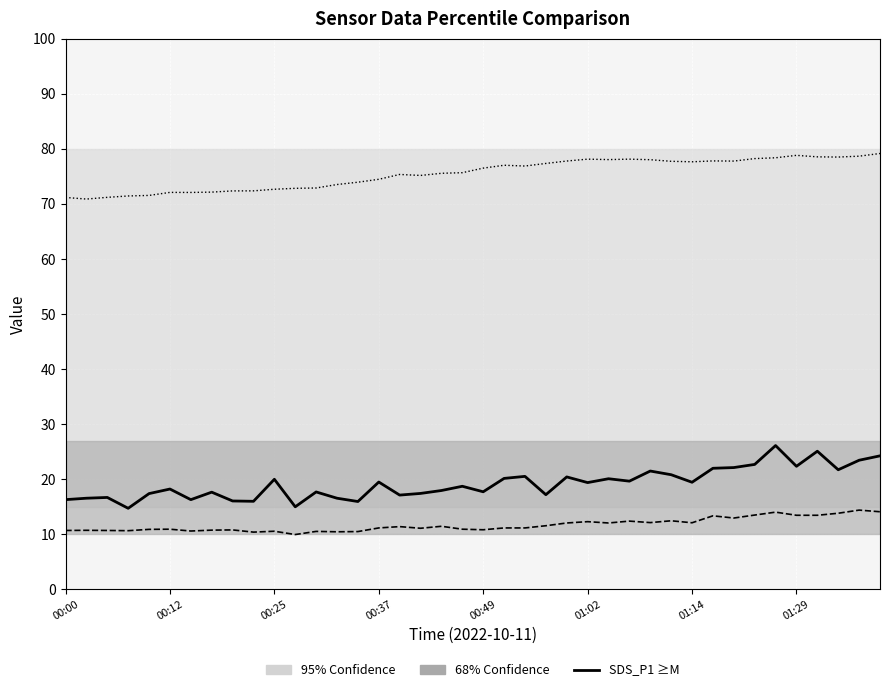

What is the greatest value displayed?

79.2